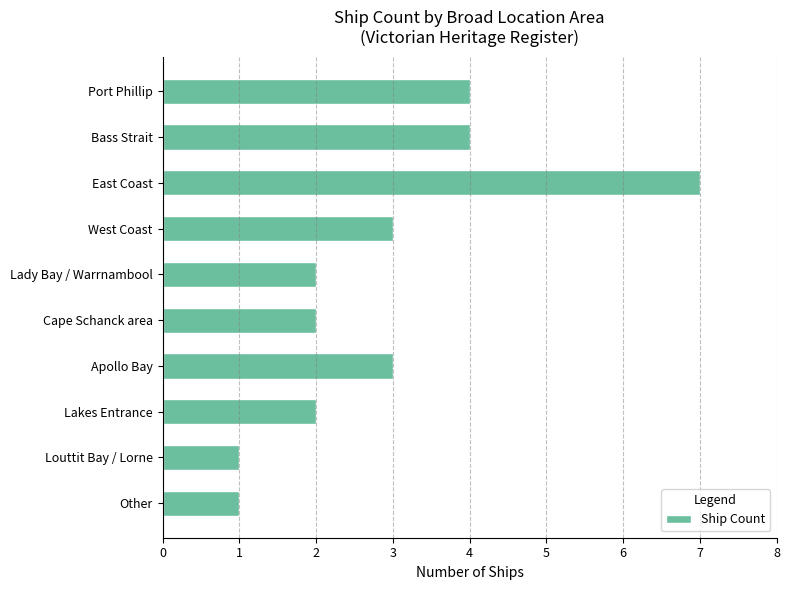

What is the label of the 2nd bar from the top?

Bass Strait